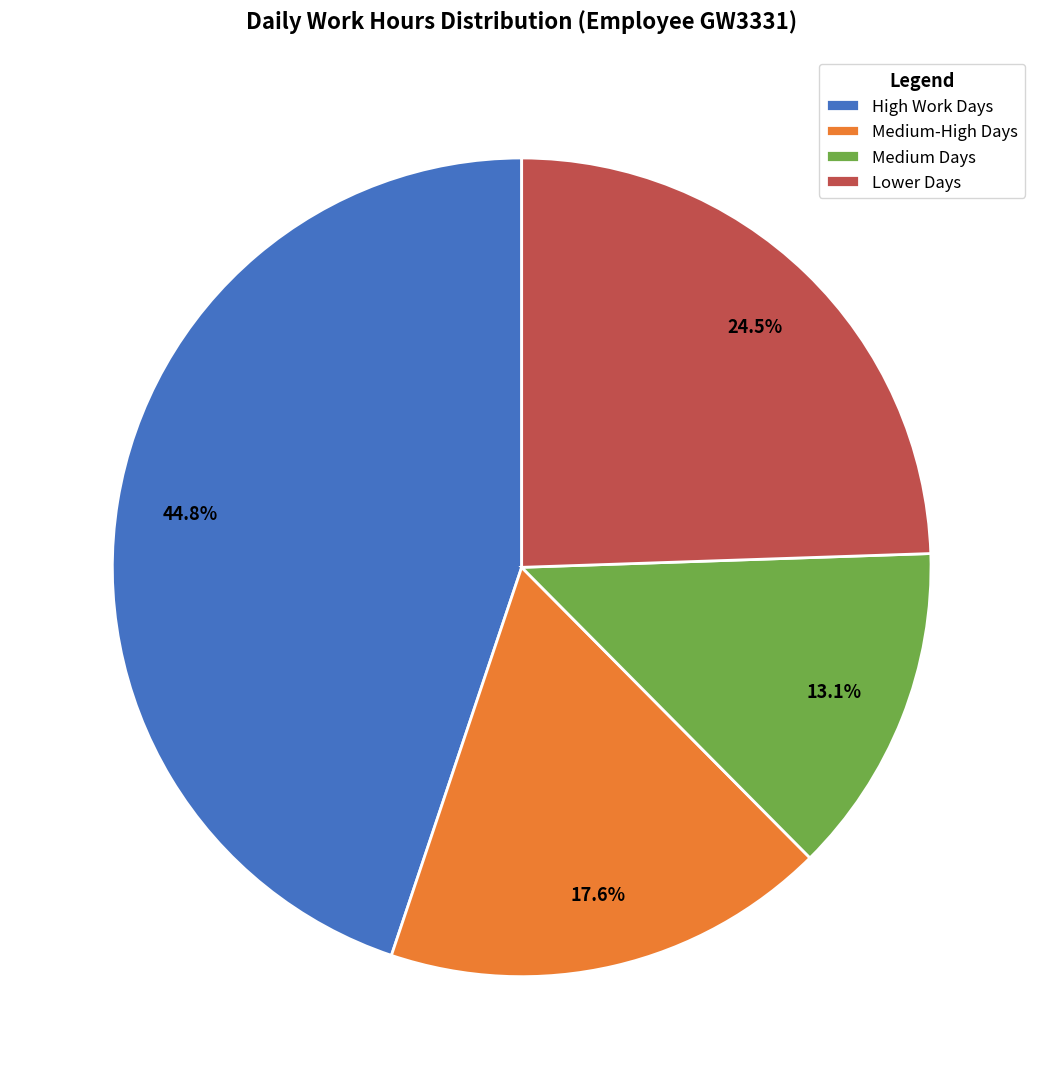

To the nearest percent, what is the difference between the largest and smallest slice percentages?

32%